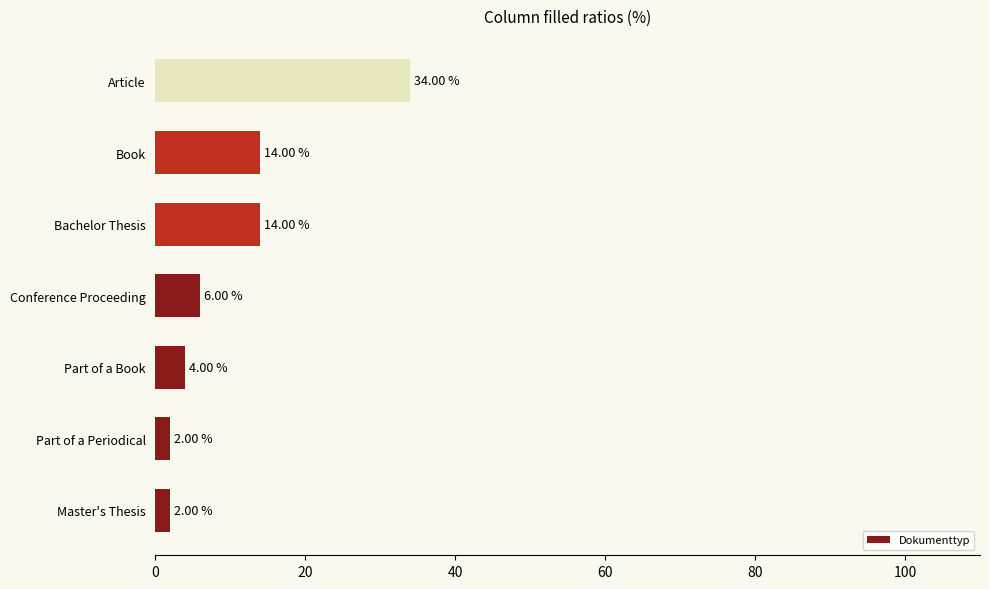

What is the difference between the second highest and second lowest values?

12.0